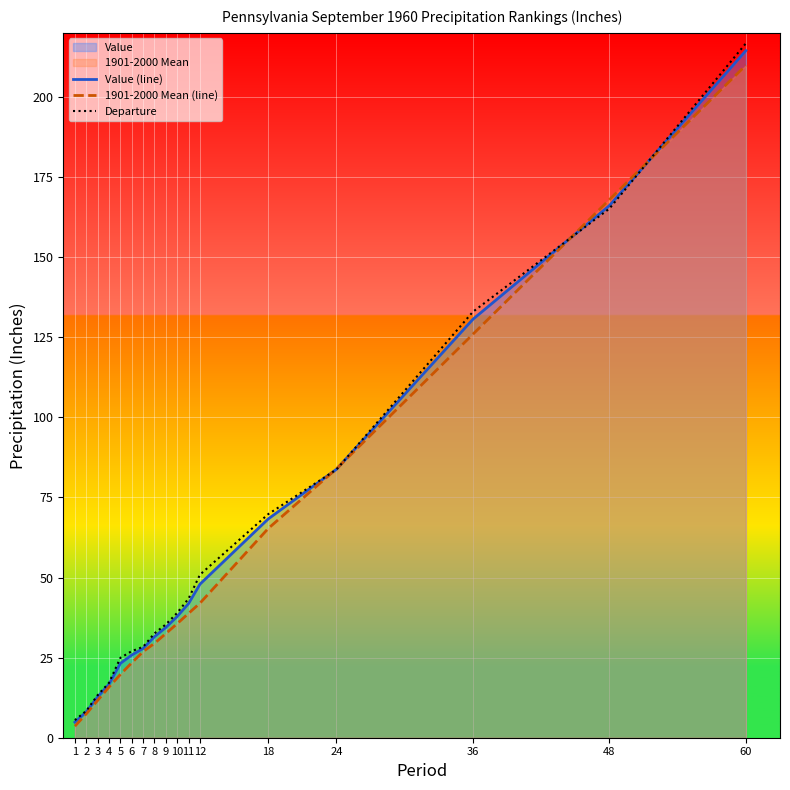

Which series has the largest total across all categories?

Departure